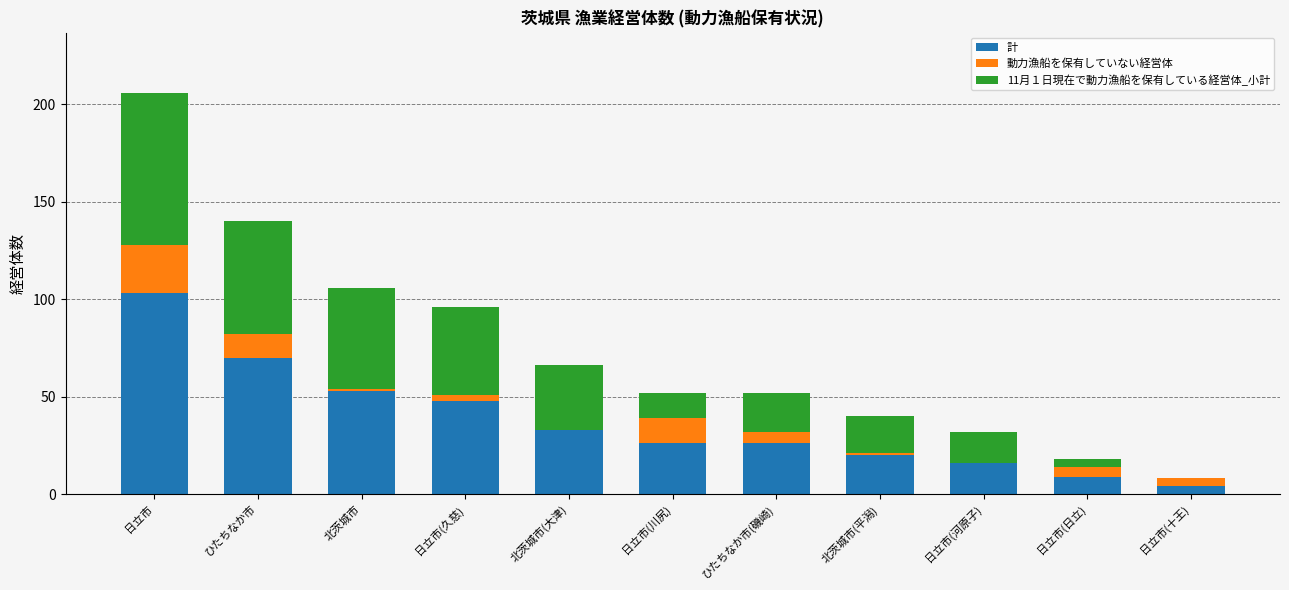

What is the highest value of the 計 series?

103